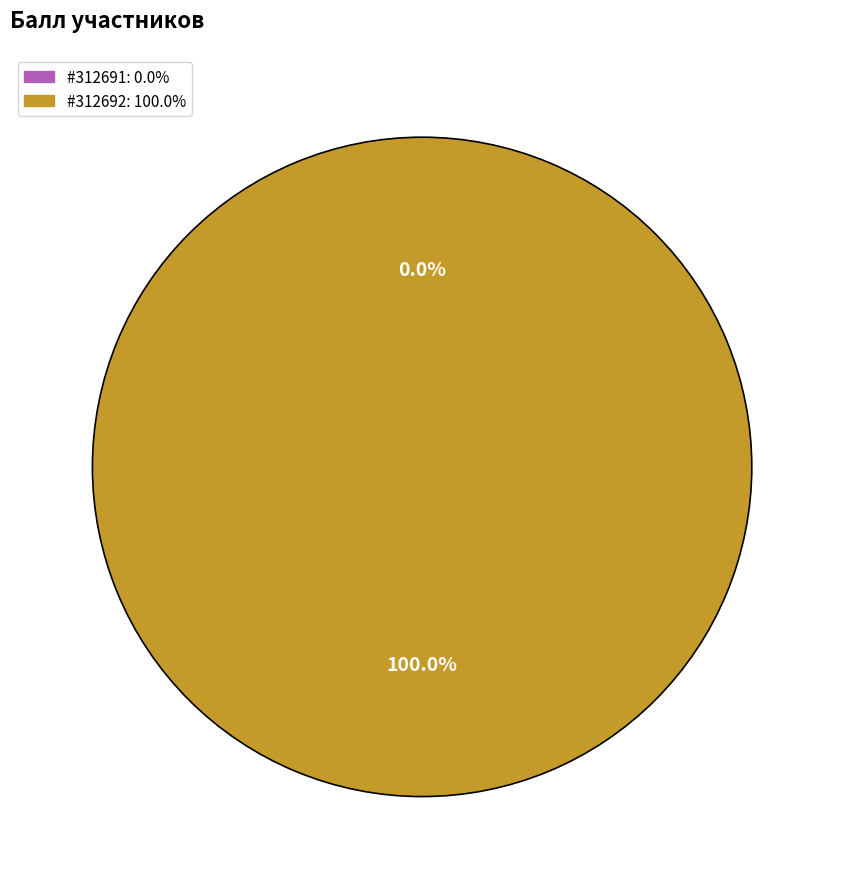

Is there a majority slice in this chart?

Yes